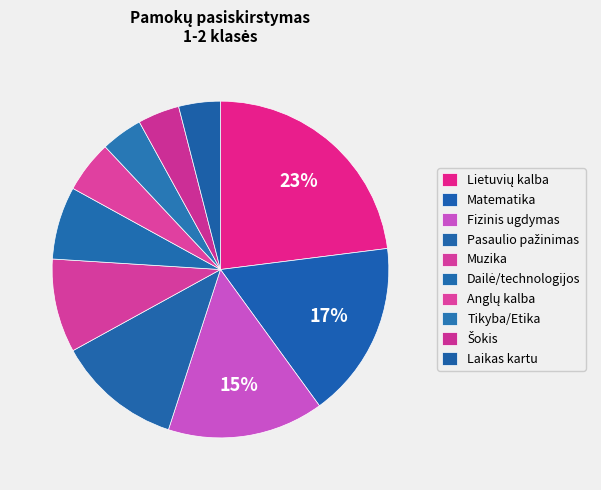

Count the number of slices in the pie.

10